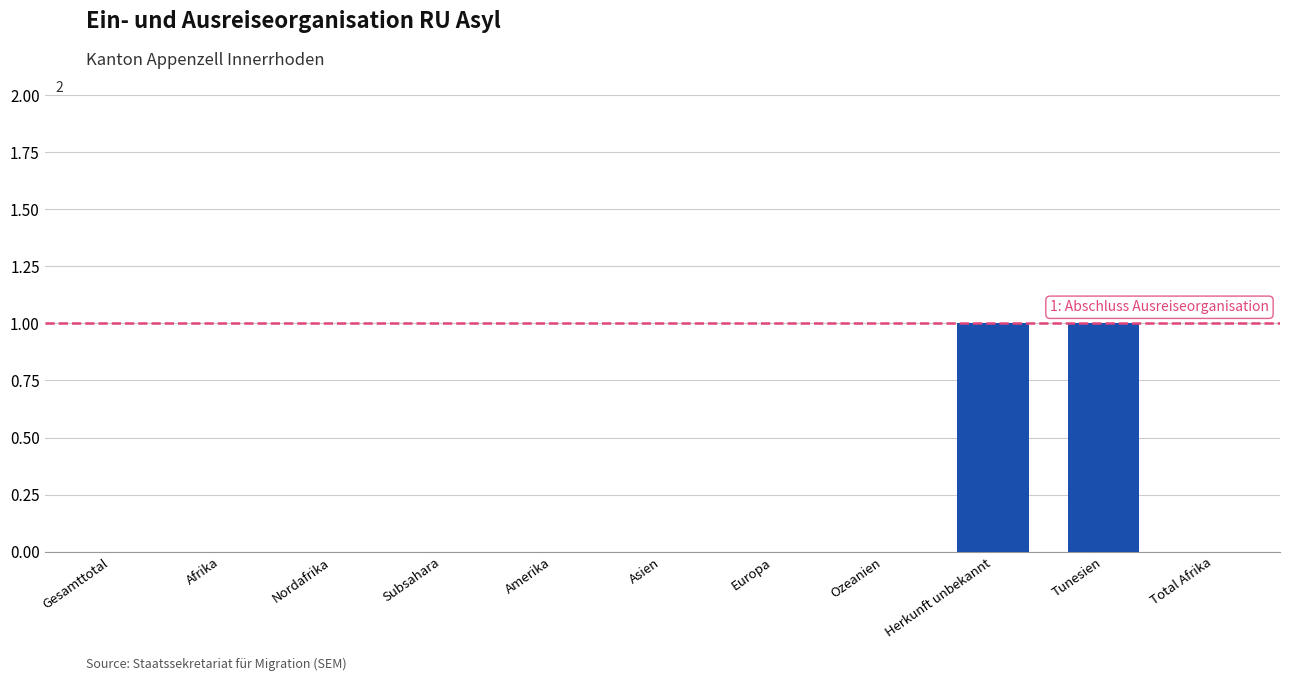

Which has a higher value, Total Afrika or Herkunft unbekannt?

Herkunft unbekannt